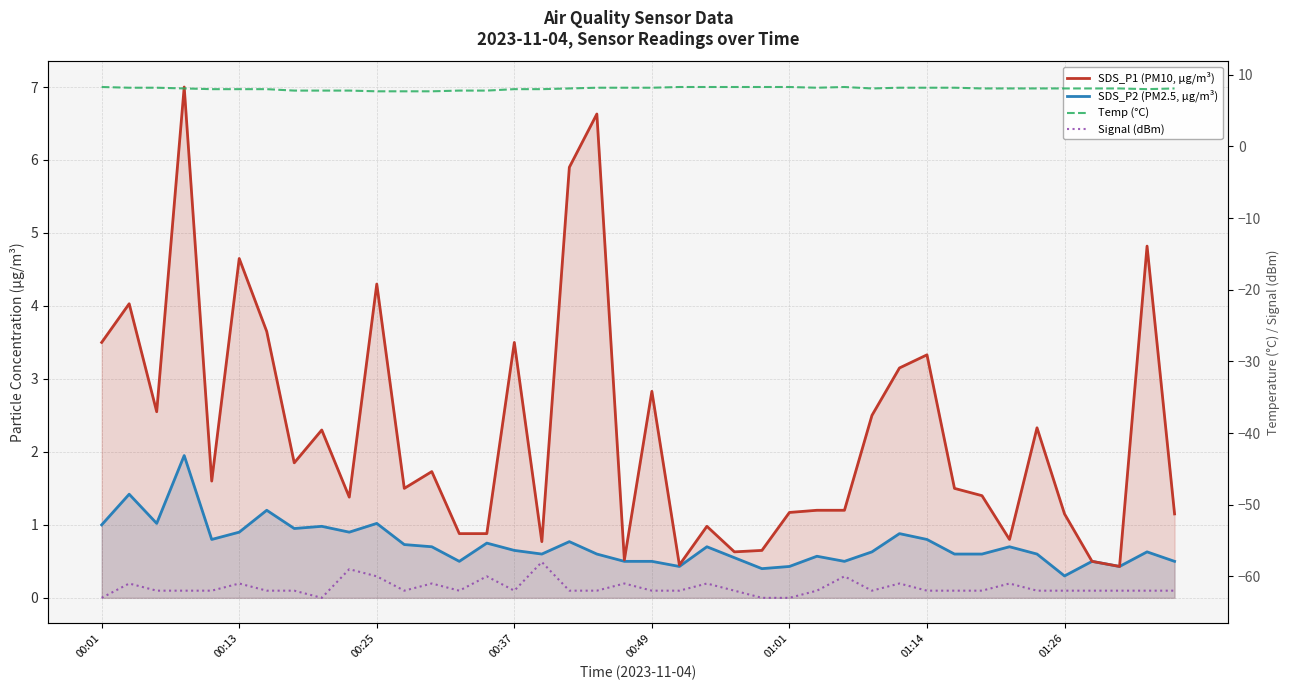

How many data points in SDS_P1 (PM10, µg/m³) are above 1?

29